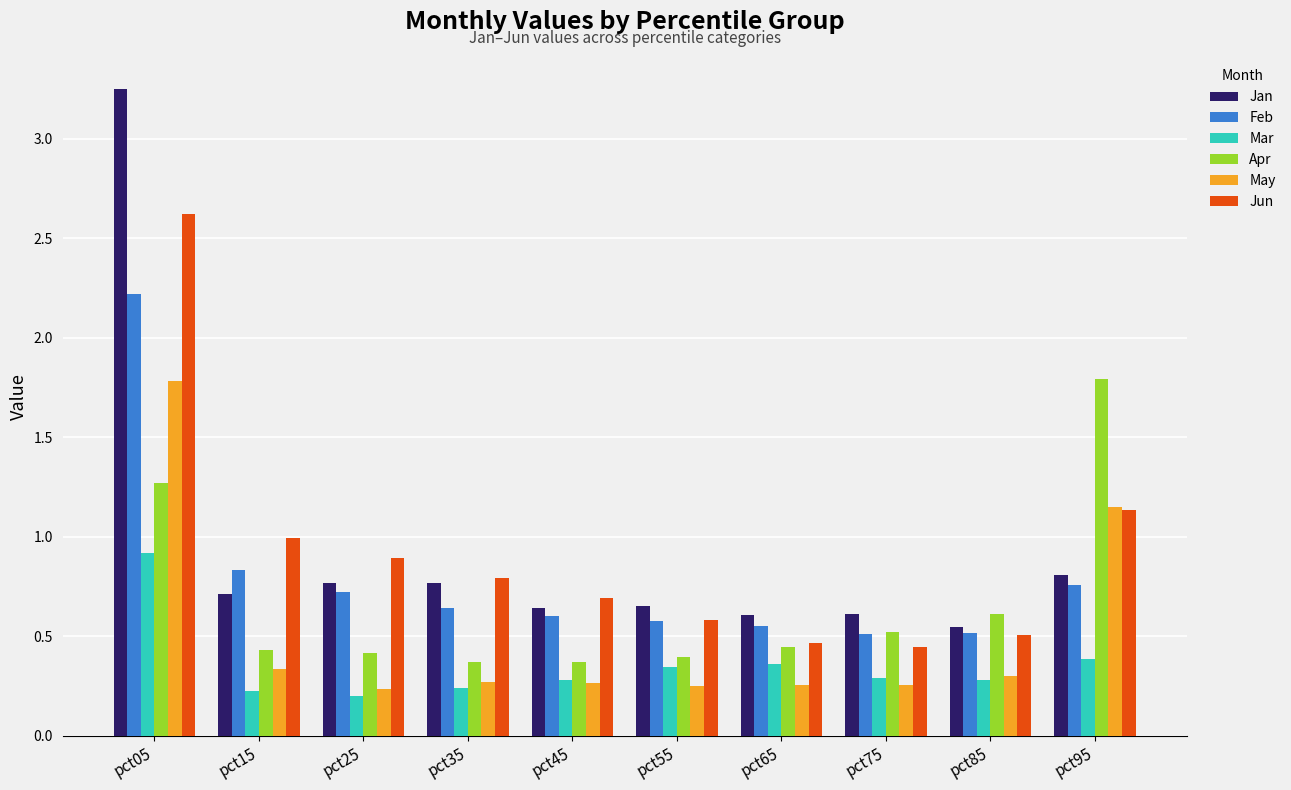

What is the sum of the Feb values at pct75 and pct15?

1.3